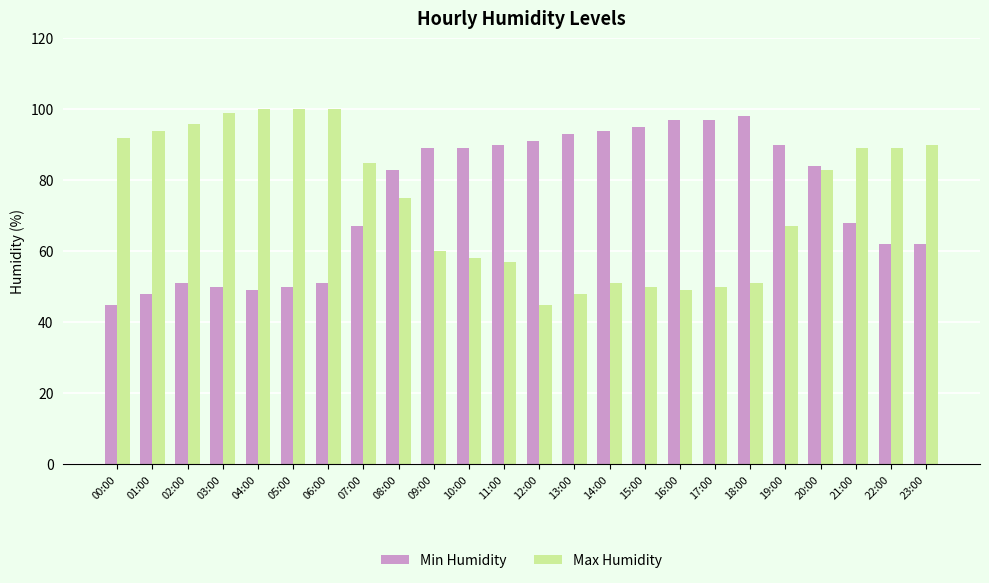

Rank the series at 06:00 from highest to lowest value.

Max Humidity, Min Humidity